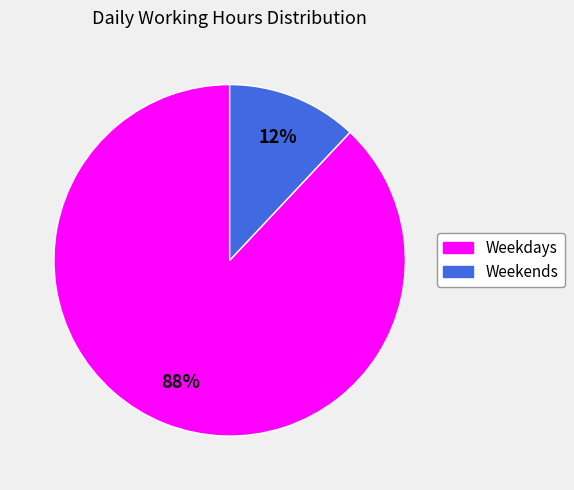

Does Weekends account for over 50% of the chart?

No